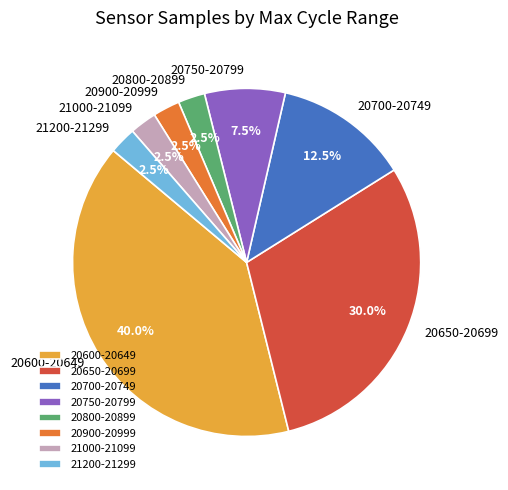

Between 20600-20649 and 20800-20899, which is larger?

20600-20649